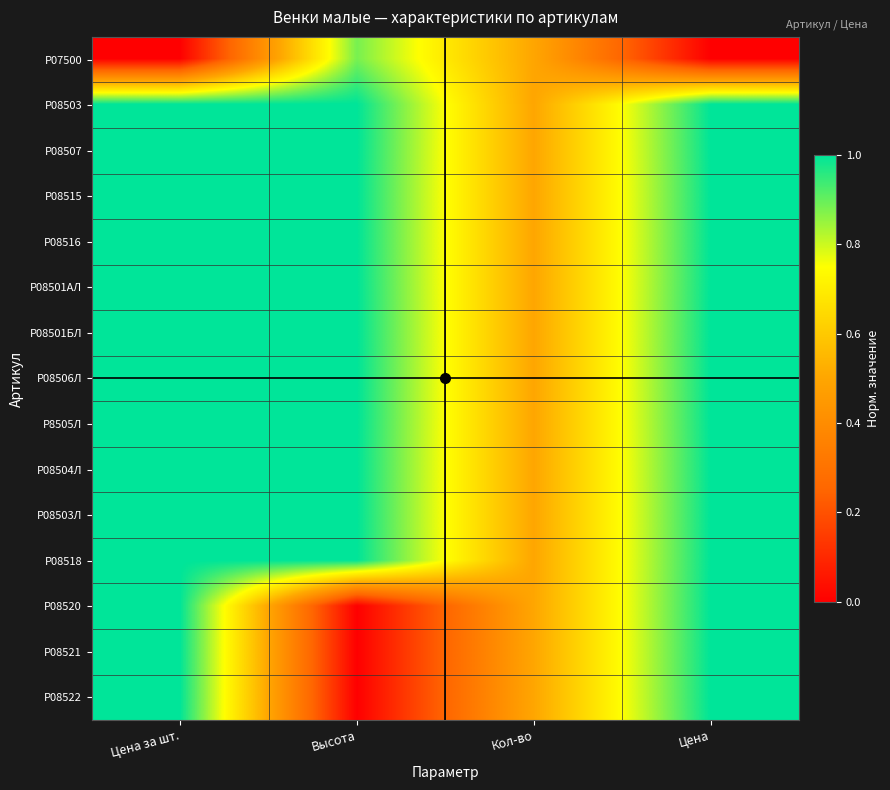

Rank the series at Высота from lowest to highest value.

Р08520, Р08521, Р08522, Р07500, Р08503, Р08507, Р08515, Р08516, Р08501АЛ, Р08501БЛ, Р08506Л, Р8505Л, Р08504Л, Р08503Л, Р08518